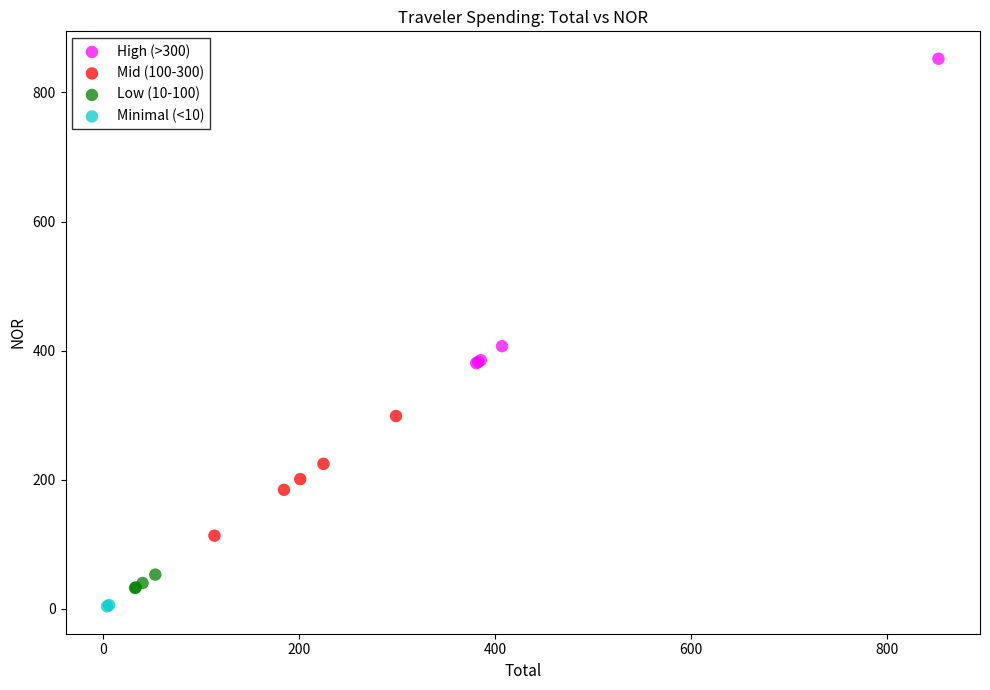

What are all the series names shown in the legend?

High (>300), Mid (100-300), Low (10-100), Minimal (<10)